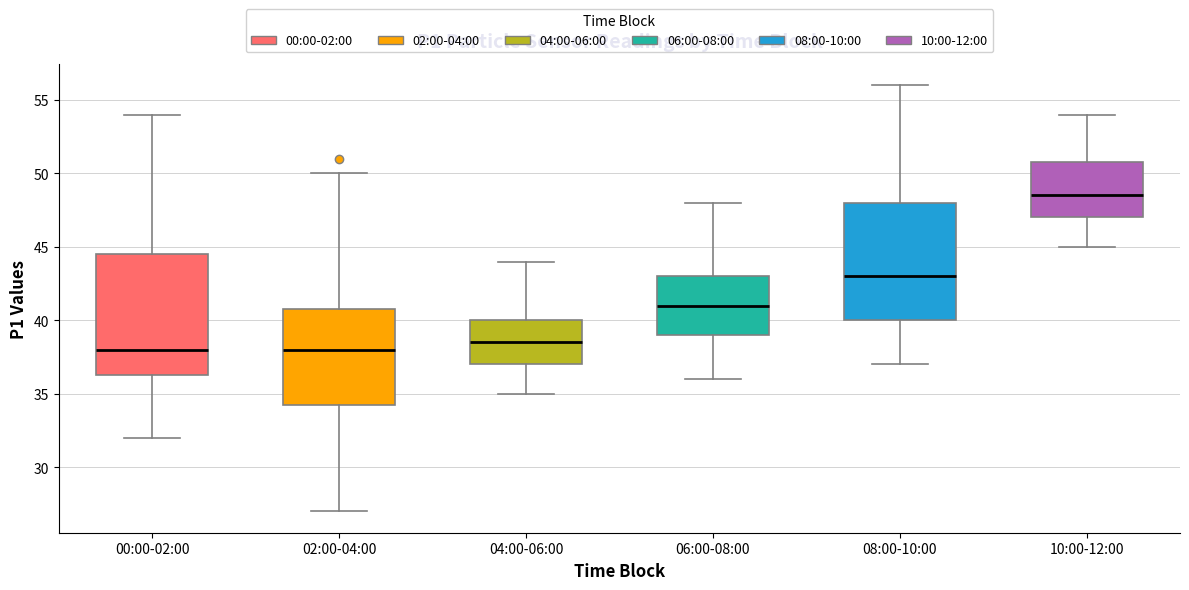

Reading left to right, read every box against the y-axis: the position of its median line, the range the box covers, and the ends of its whiskers. The values are not printed on the chart, so give them approximately, as read against the axis.

00:00-02:00: median 38.0, box 36.5 to 44.5, whiskers 32.0 to 54.0
02:00-04:00: median 38.0, box 34.5 to 41.0, whiskers 27.0 to 50.0
04:00-06:00: median 38.5, box 37.0 to 40.0, whiskers 35.0 to 44.0
06:00-08:00: median 41.0, box 39.0 to 43.0, whiskers 36.0 to 48.0
08:00-10:00: median 43.0, box 40.0 to 48.0, whiskers 37.0 to 56.0
10:00-12:00: median 48.5, box 47.0 to 51.0, whiskers 45.0 to 54.0